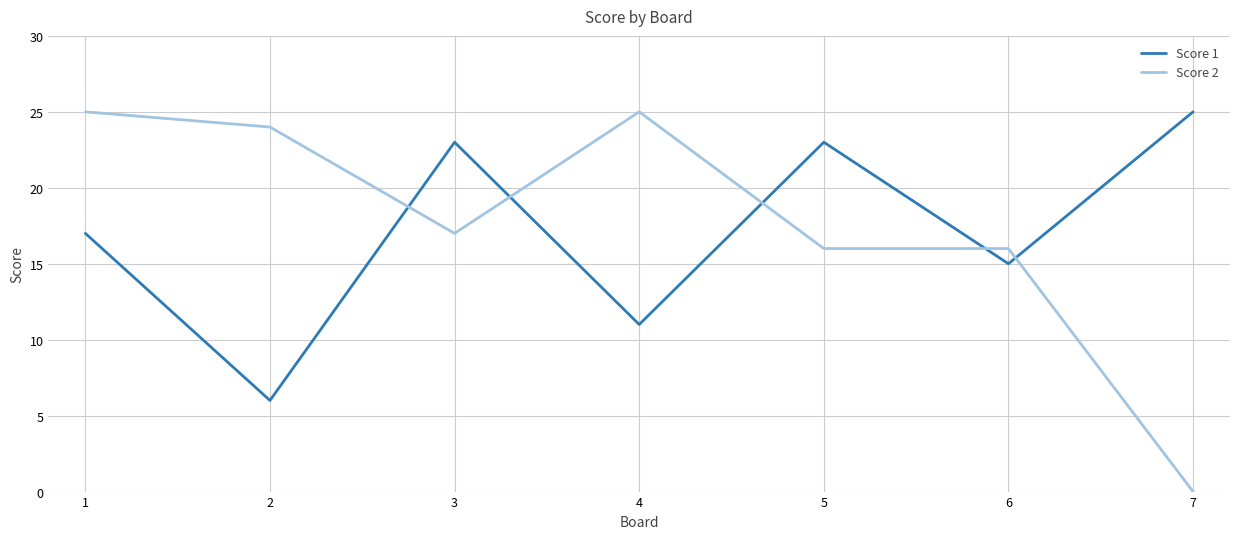

What is the total value across all series at 2?

30